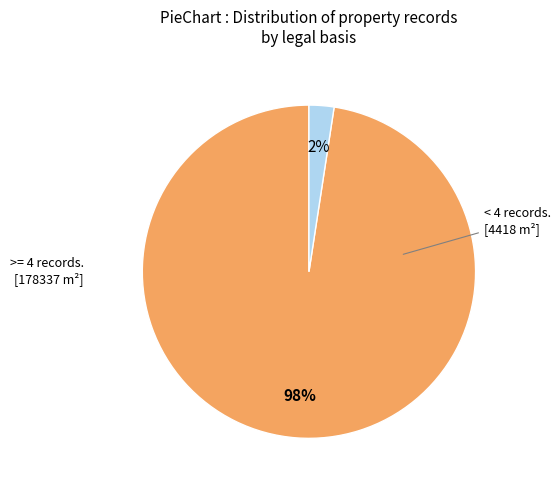

To the nearest percent, what is the average slice percentage?

50%